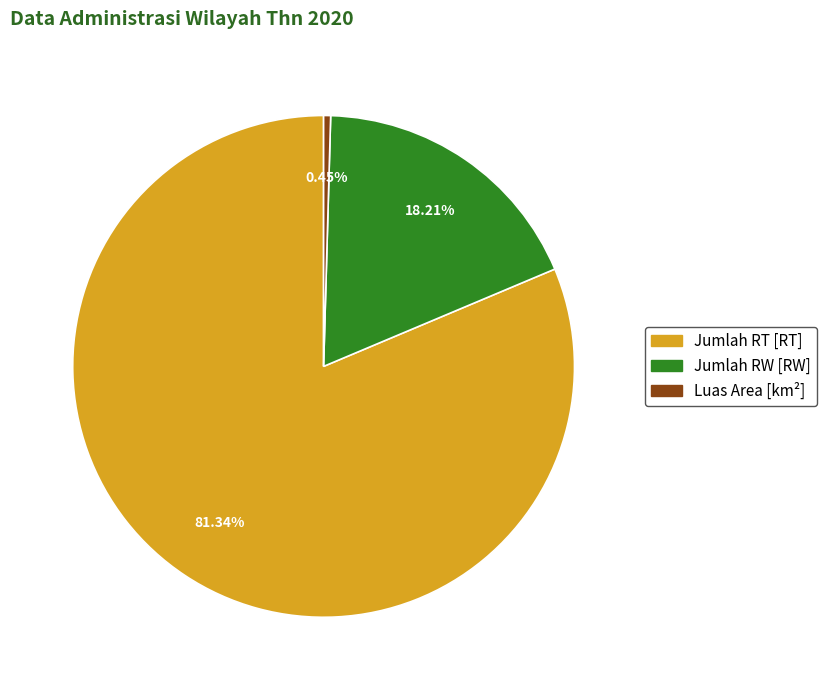

How many segments does this pie chart have?

3